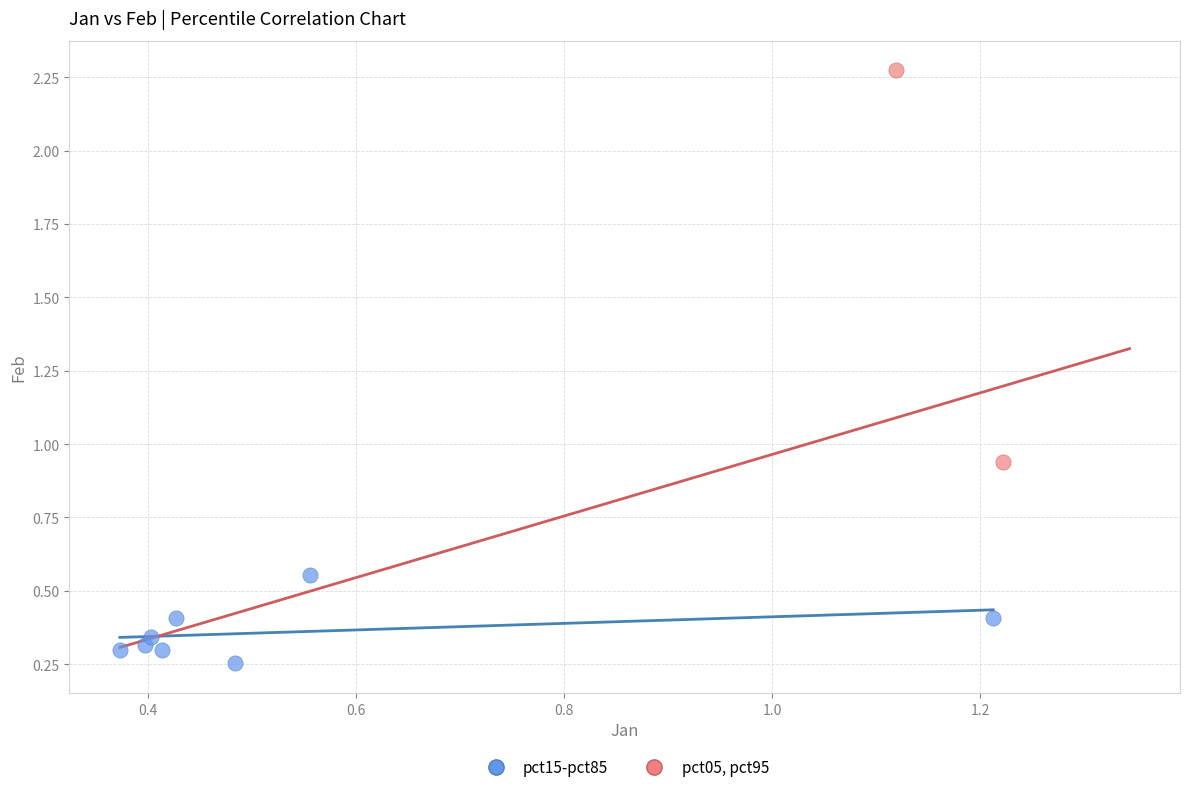

What are all the series names shown in the legend?

pct15-pct85, pct05, pct95